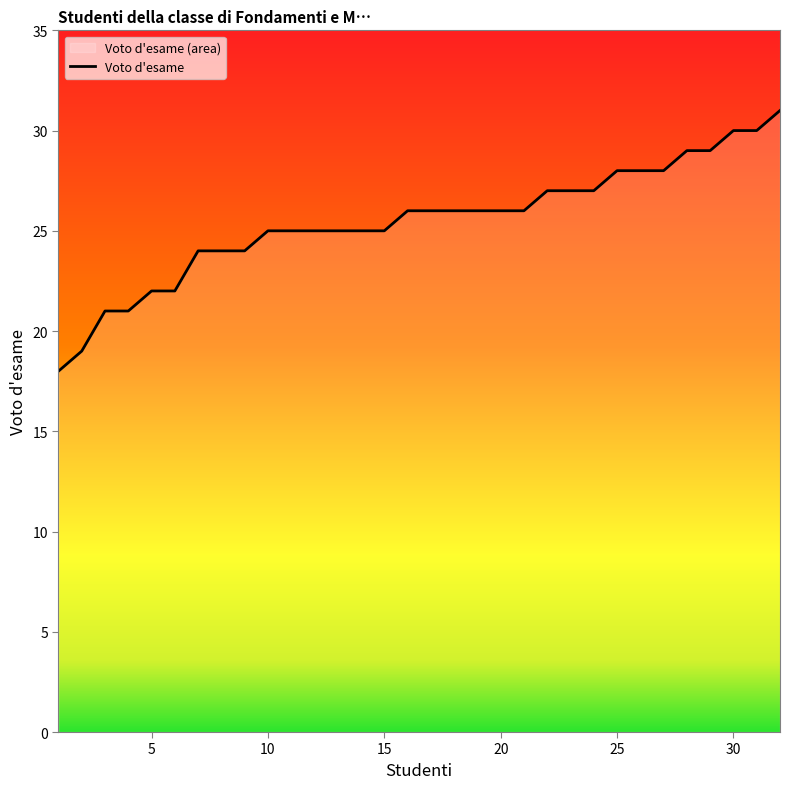

Read the value at 3, to the nearest 5.

20